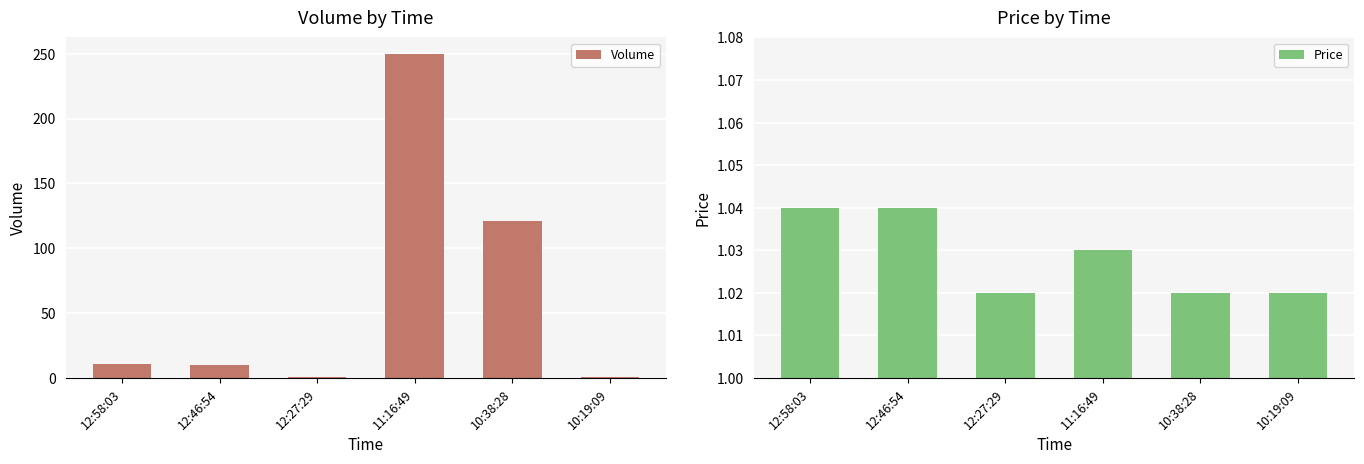

The Price series shows 1.0 at 12:58:03. True or false?

True